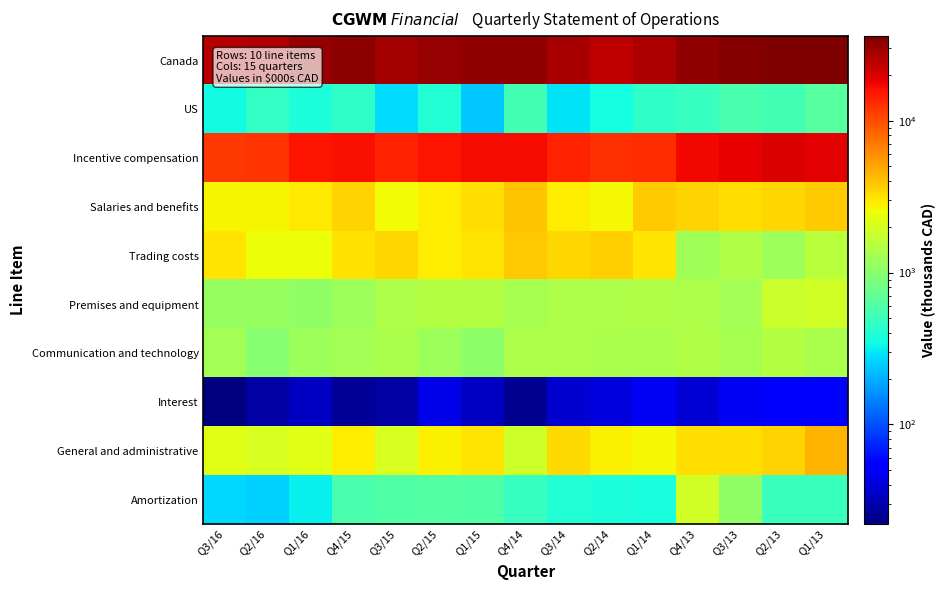

Which series changed the most between Q1/14 and Q4/13?

Canada